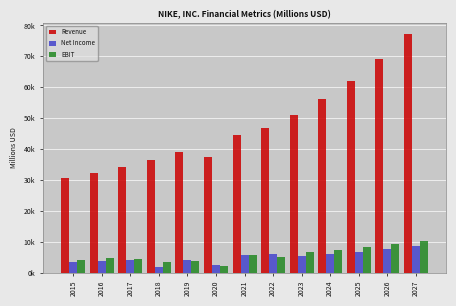

Does the chart contain stacked bars?

No